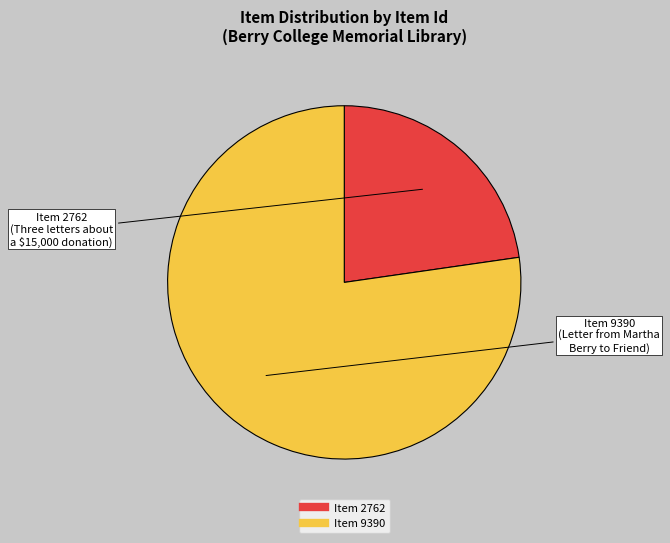

How many segments does this pie chart have?

2